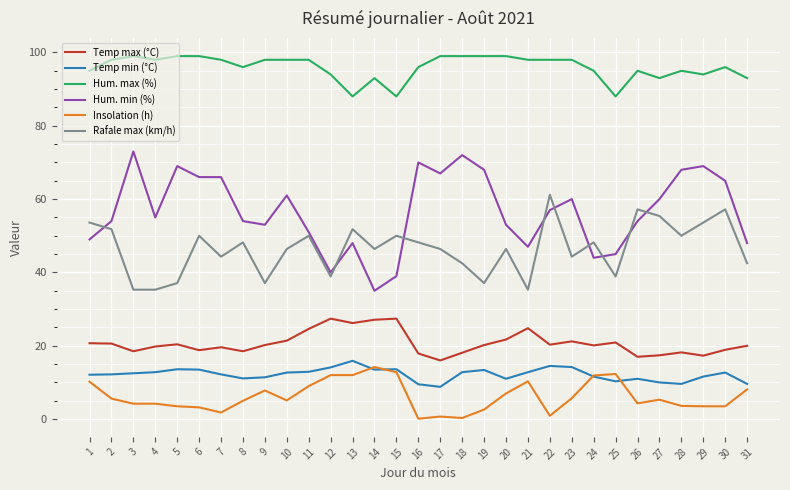

True or false: Rafale max (km/h) has more than 1 interior local peaks.

True